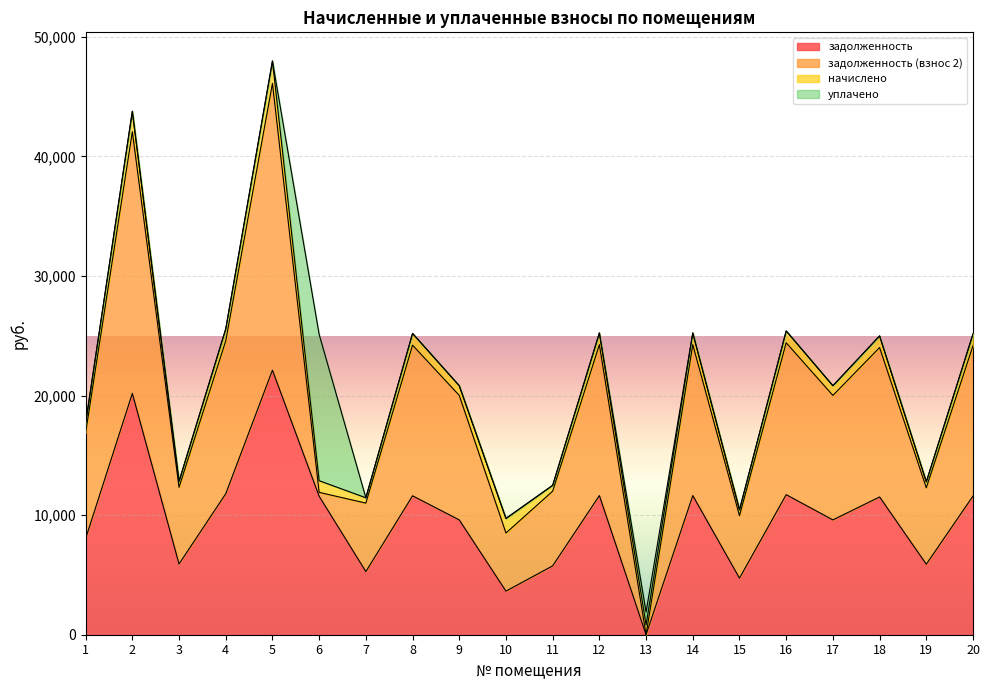

At which category is the sum across all series the highest?

5